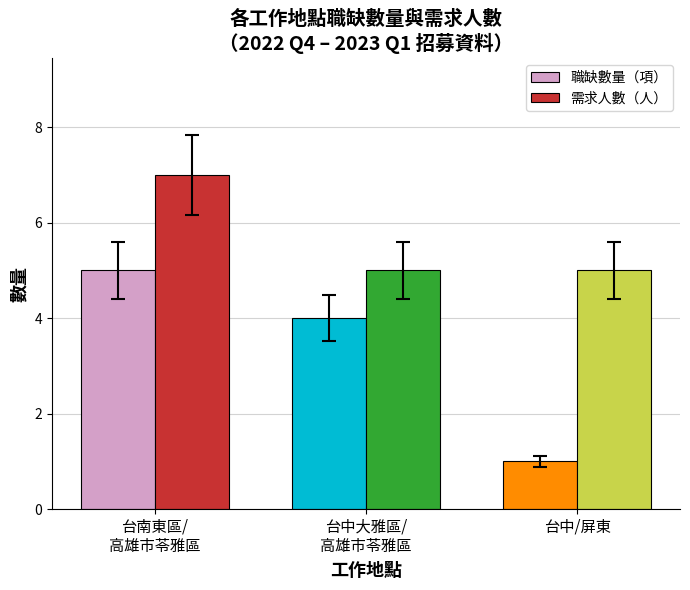

The 需求人數（人） series shows 5 at 台中大雅區/
高雄市苓雅區. True or false?

True